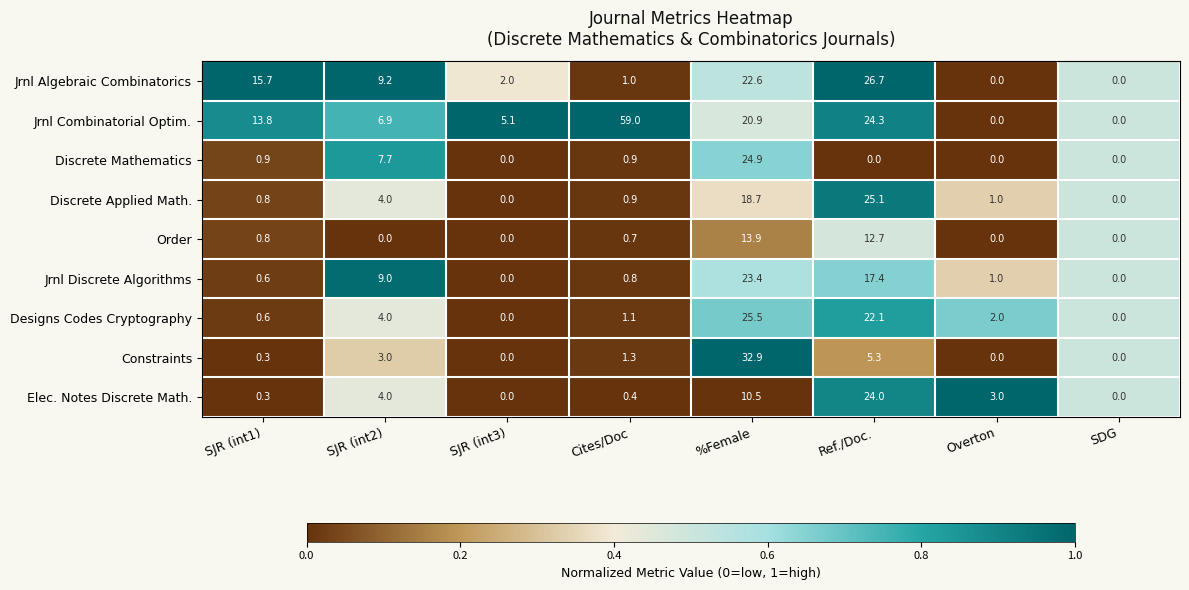

Between SJR (int1) and Cites/Doc, which series saw the biggest shift?

Jrnl Combinatorial Optim.